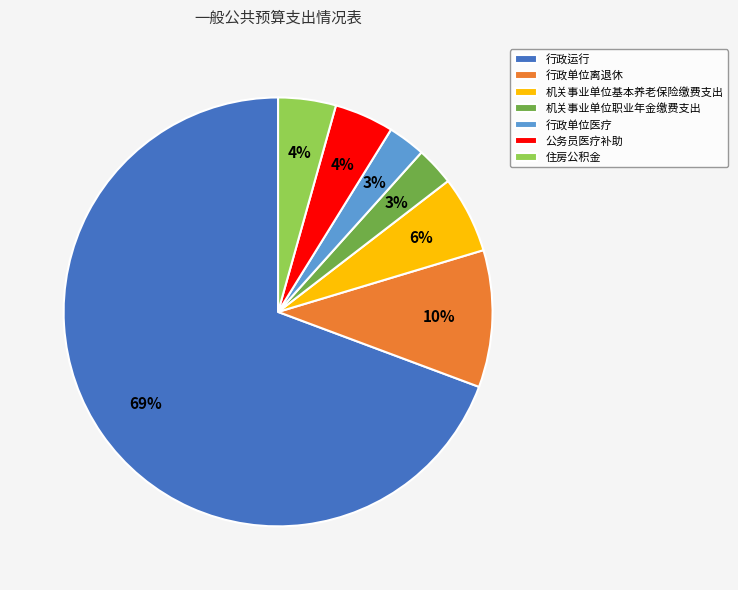

Approximately how many times larger is the value at 公务员医疗补助 compared to 住房公积金?

1.0